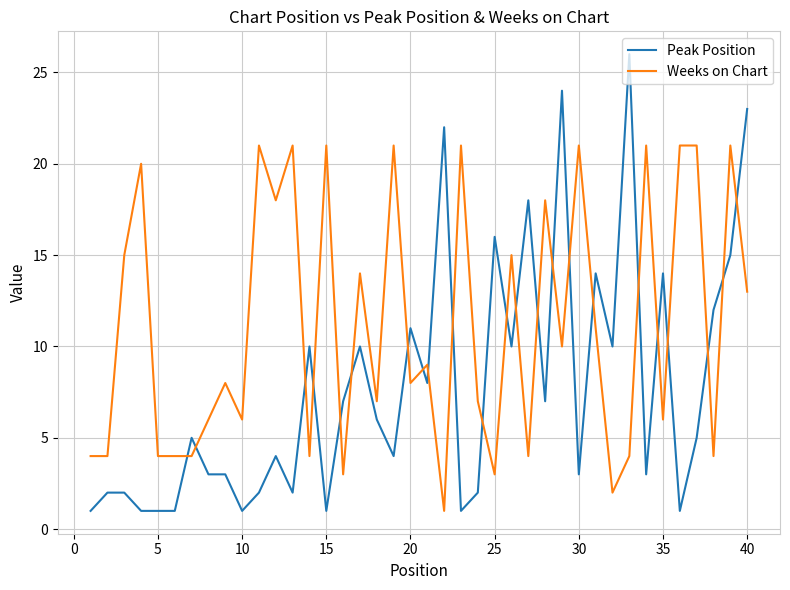

List the series in order of their overall mean, lowest first.

Peak Position, Weeks on Chart